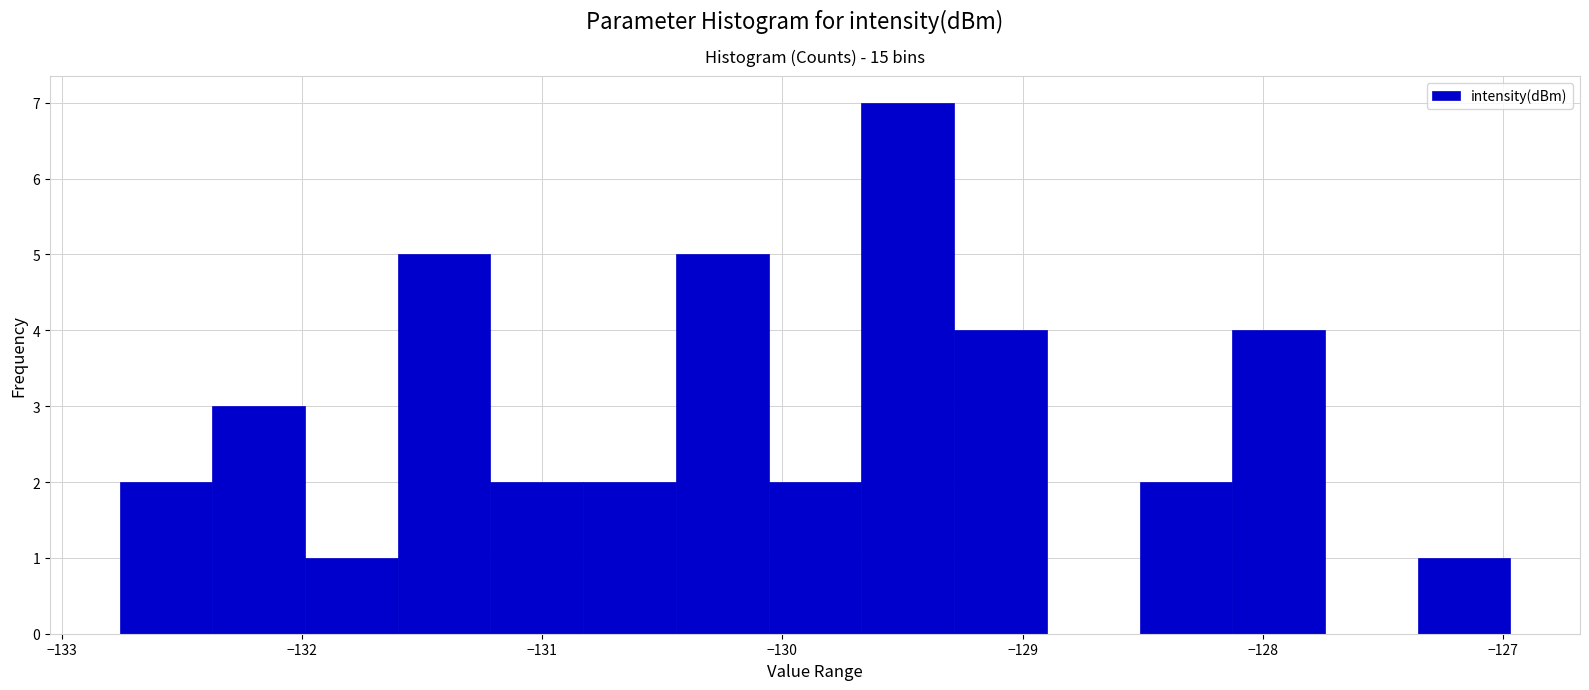

Read against the x-axis, roughly where is the centre of the tallest bar?

-129.5